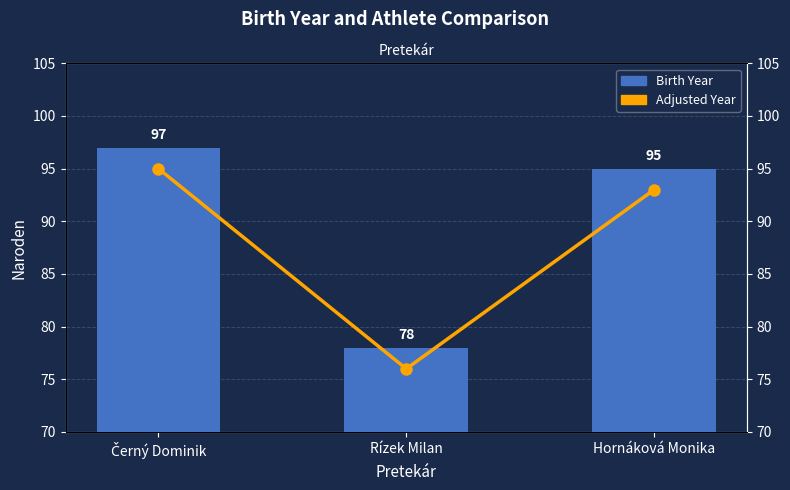

The value of Birth Year at Hornáková Monika is 95. True or false?

True